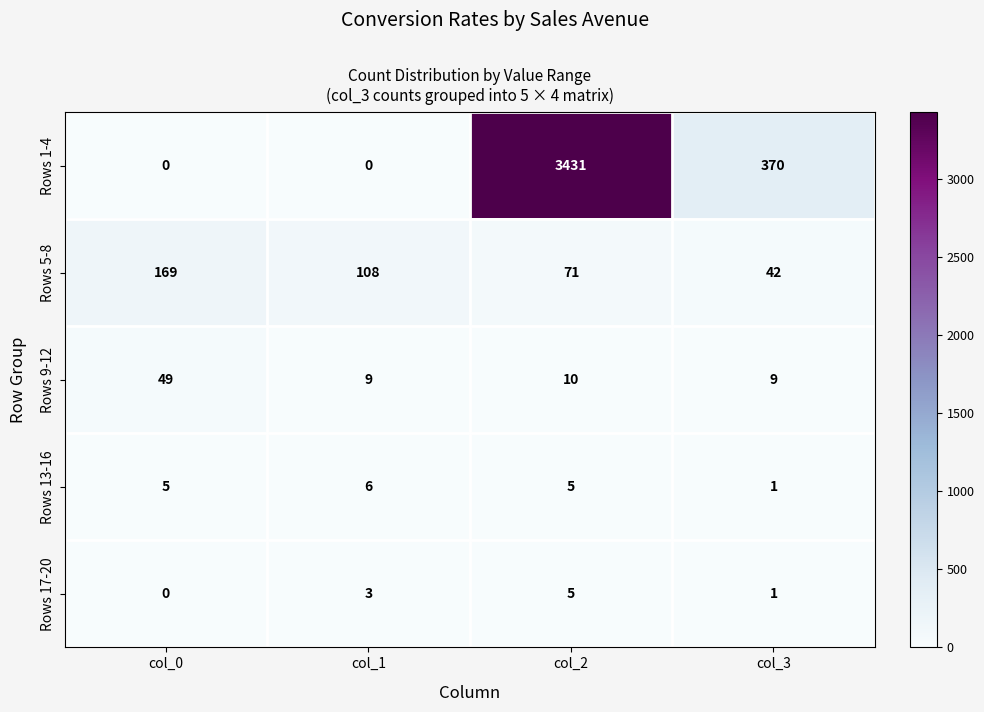

Which series has the largest total across all categories?

Rows 1-4